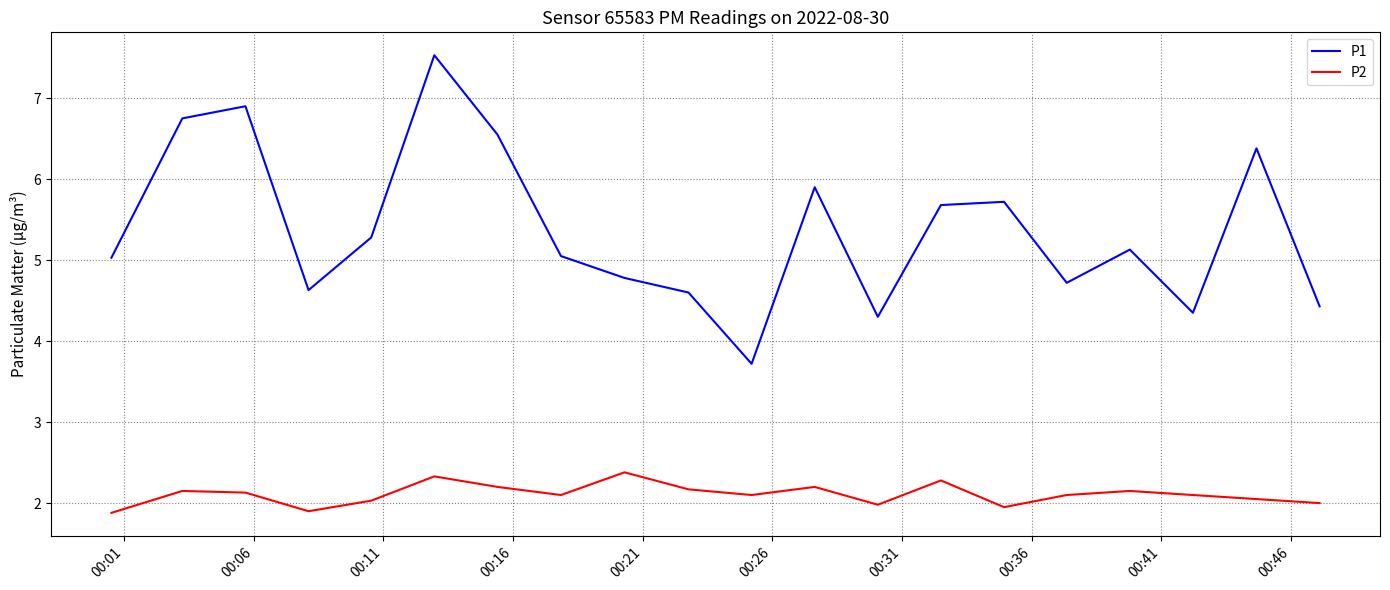

In P2, how many points are lower than both neighbors (excluding endpoints)?

5